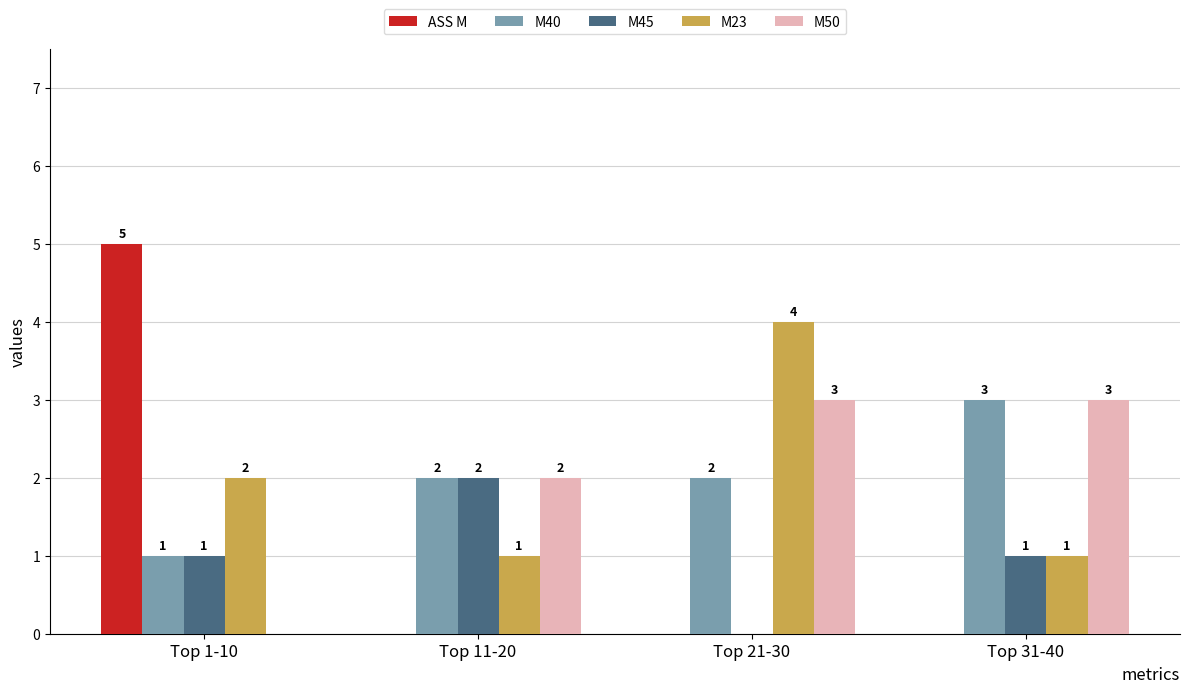

Is it true that M50 equals 1 at Top 21-30?

False